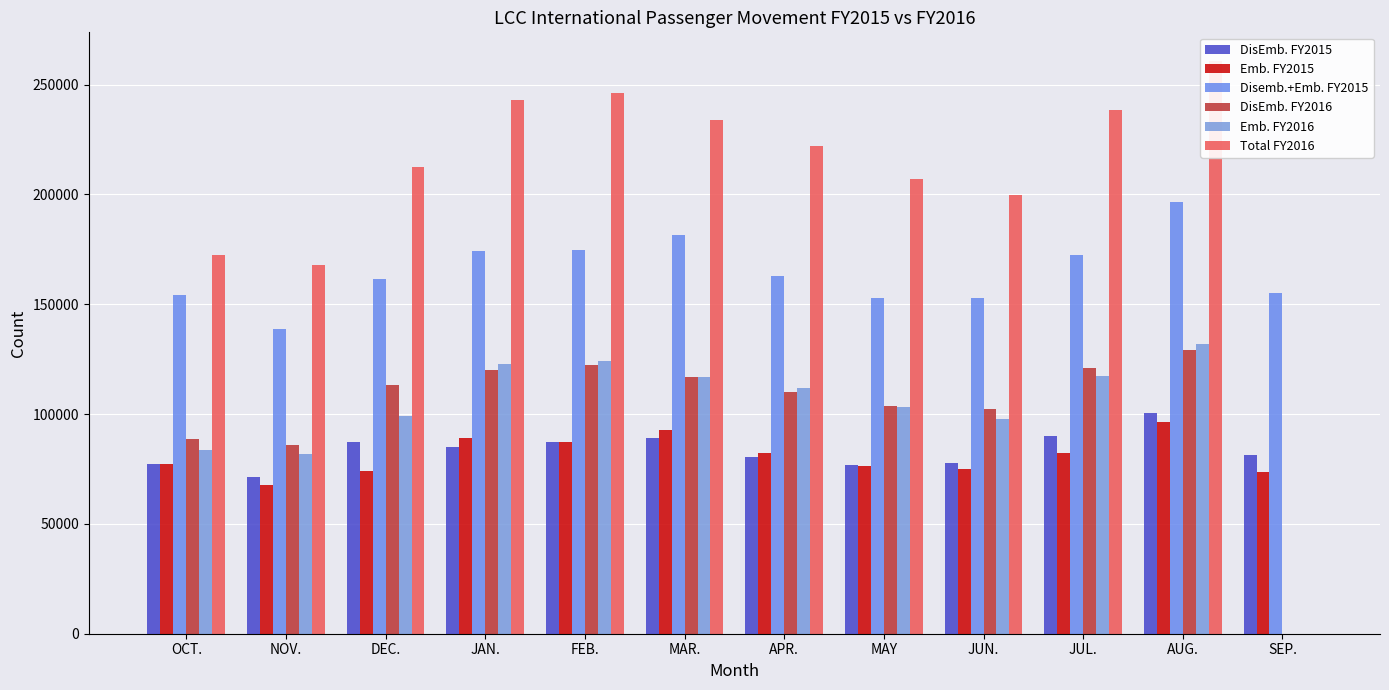

Reading left to right, transcribe all the data shown in this chart.

DisEmb. FY2015: 77183	71189	87279	85179	87058	88918	80455	76864	77703	89891	100422	81519
Emb. FY2015: 77132	67553	74240	89256	87448	92742	82498	76137	75195	82419	96174	73809
Disemb.+Emb. FY2015: 154315	138742	161519	174435	174506	181660	162953	153001	152898	172310	196596	155328
DisEmb. FY2016: 88862	85751	113009	120135	122155	116755	110150	103476	102276	120753	129060	0
Emb. FY2016: 83723	82010	99304	122676	124055	116959	111667	103317	97591	117448	131690	0
Total FY2016: 172638	167763	212321	242813	246210	233715	221819	206795	199871	238213	260751	0